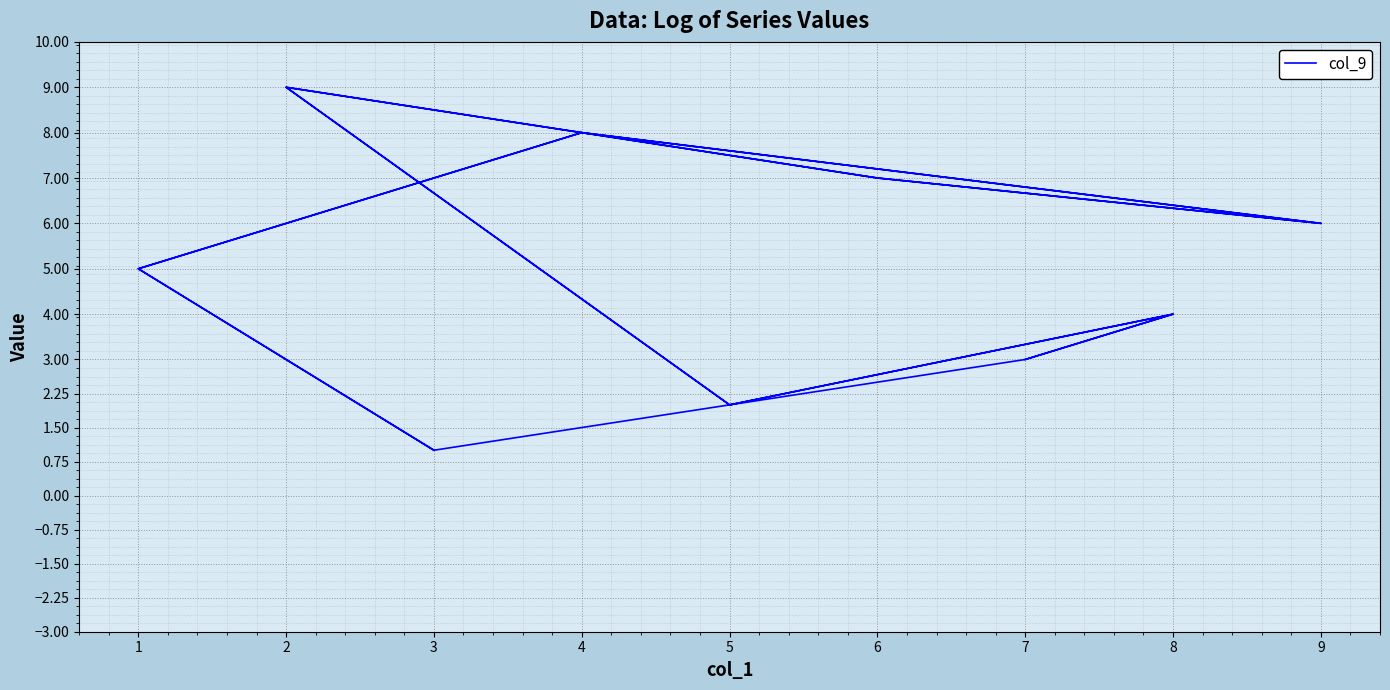

How many interior local valleys (lower than both neighbors) does the data have?

5